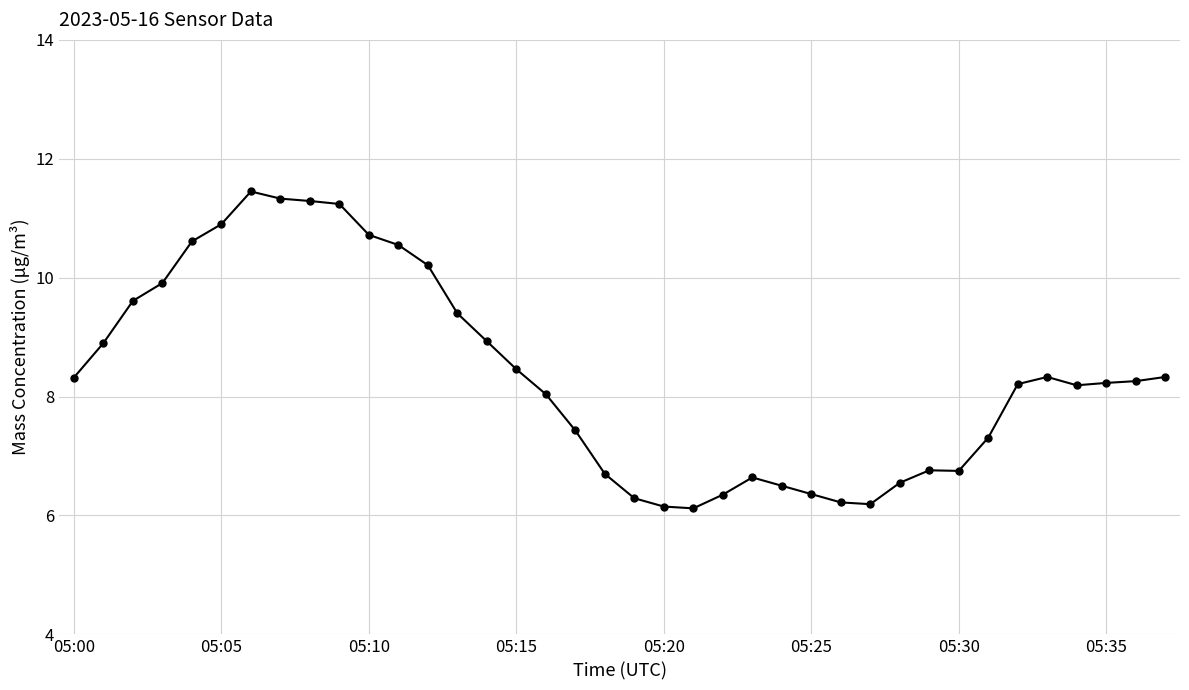

What is the smallest value displayed?

6.1